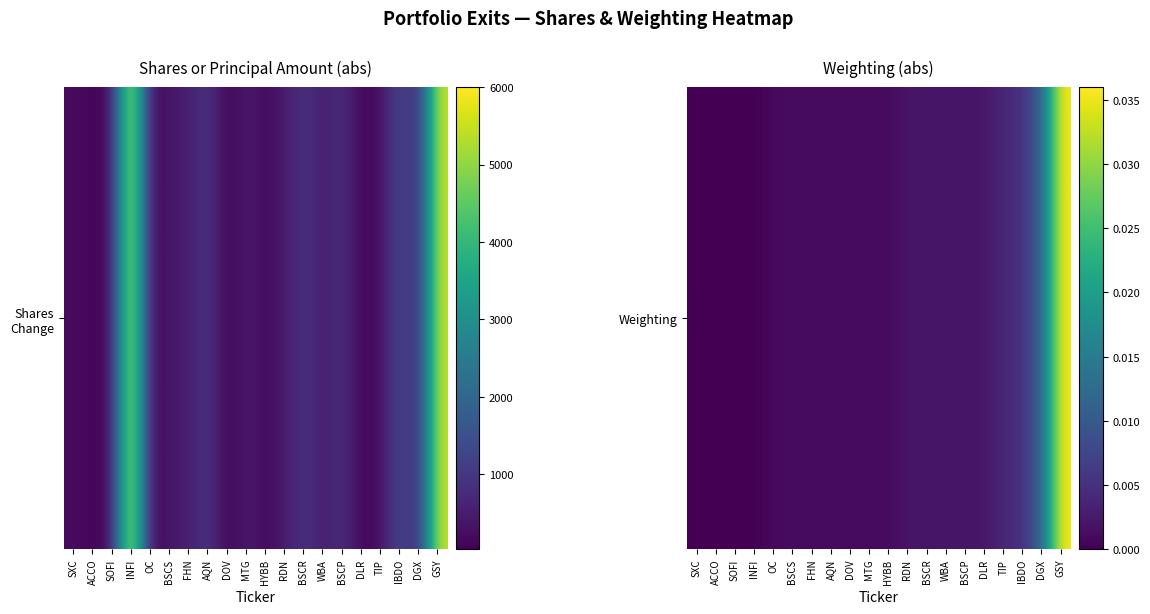

Rank the categories by value from highest to lowest.

GSY, DGX, IBDO, TIP, RDN, BSCR, WBA, BSCP, DLR, OC, BSCS, FHN, AQN, DOV, MTG, HYBB, SXC, ACCO, SOFI, INFI